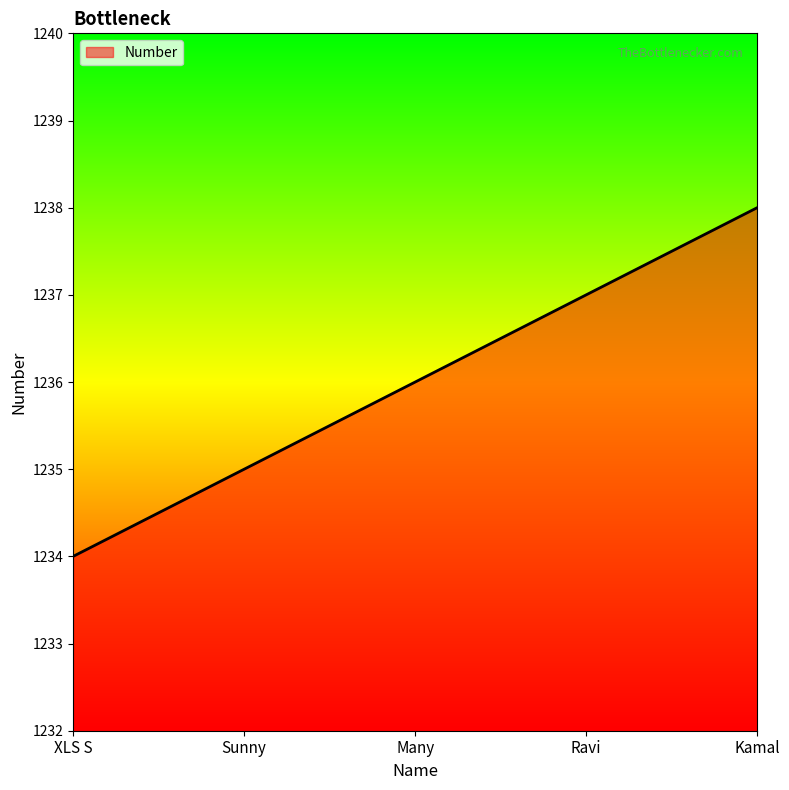

What is the change in value from Sunny to Ravi?

+2